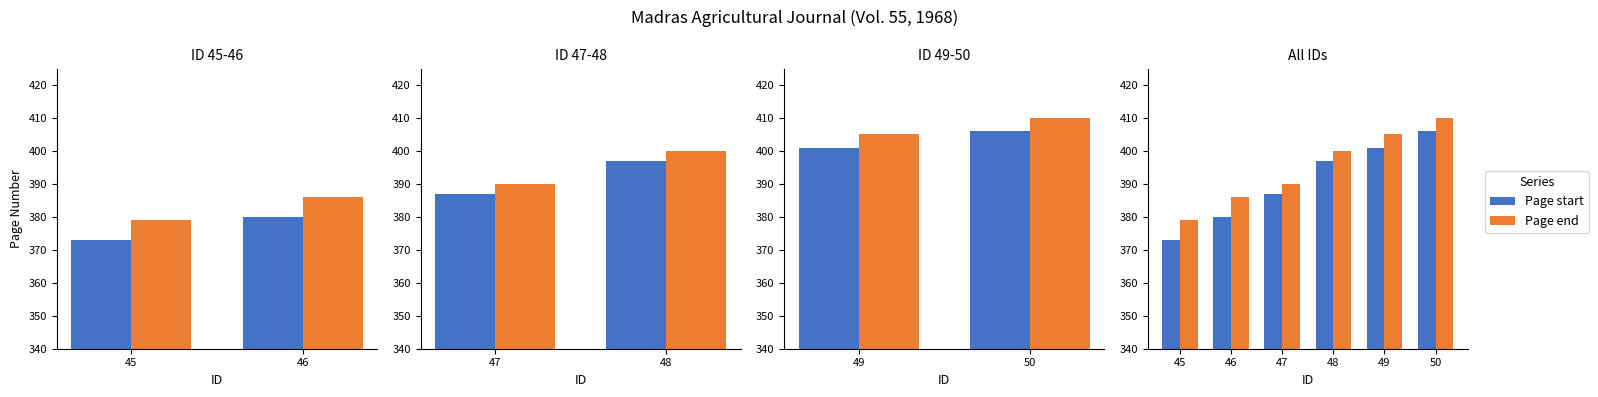

Does the chart contain stacked bars?

No